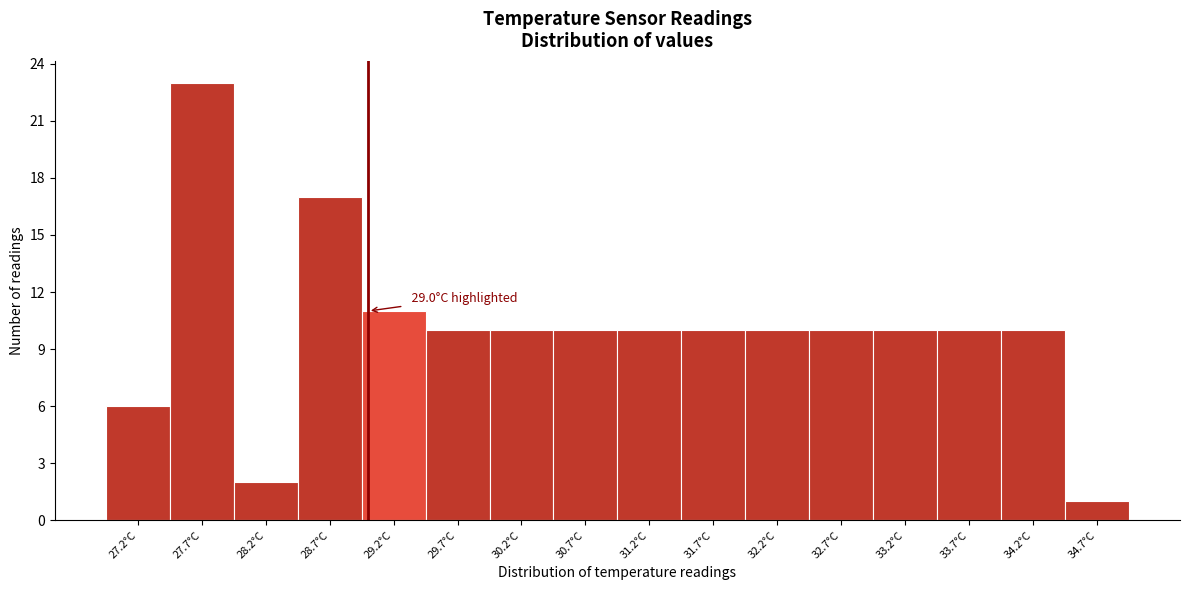

Over which range of the x-axis is the bar tallest?

27.45 to 27.95